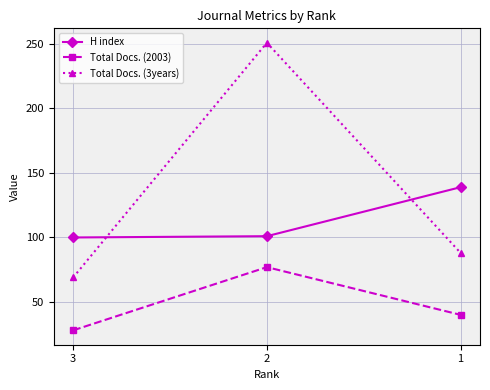

How many lines are shown in the chart?

3